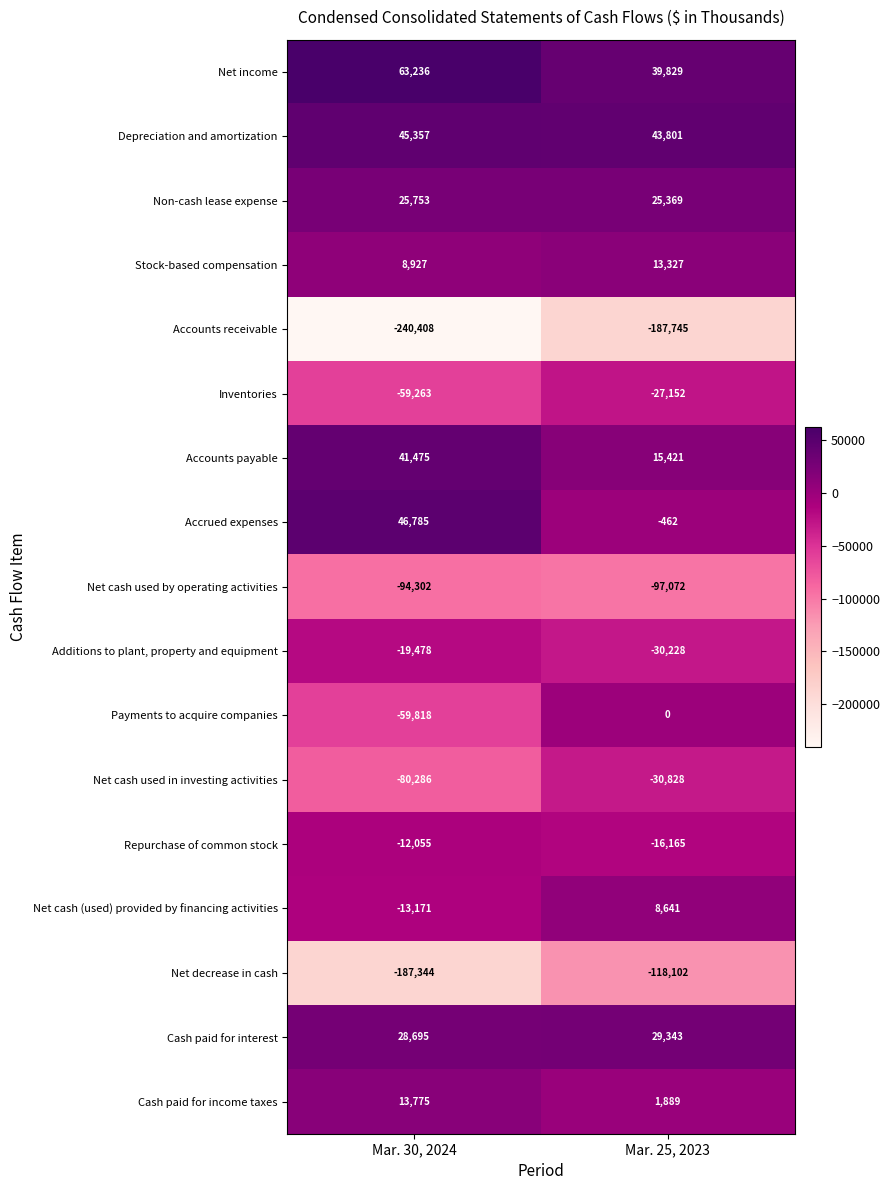

What is the difference between the Net cash used in investing activities values at Mar. 30, 2024 and Mar. 25, 2023?

49458